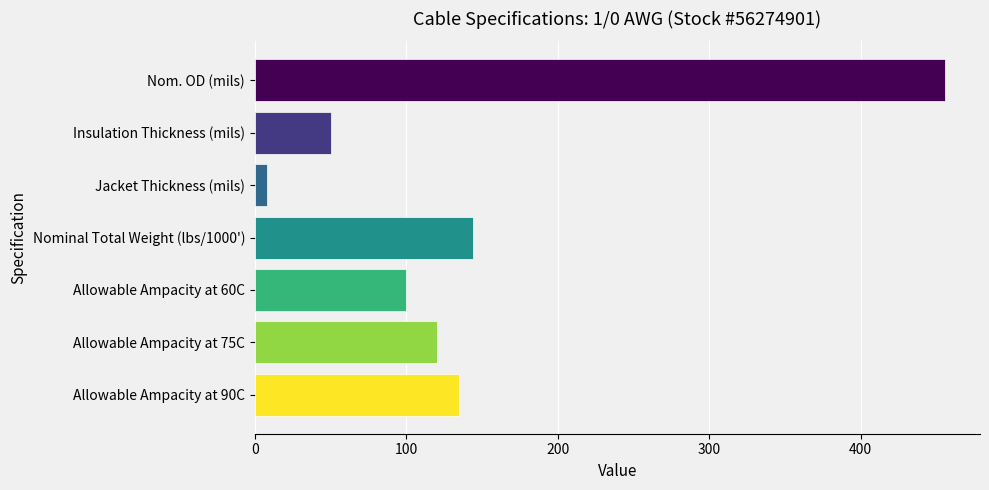

What is the difference between the maximum and second lowest values?

406